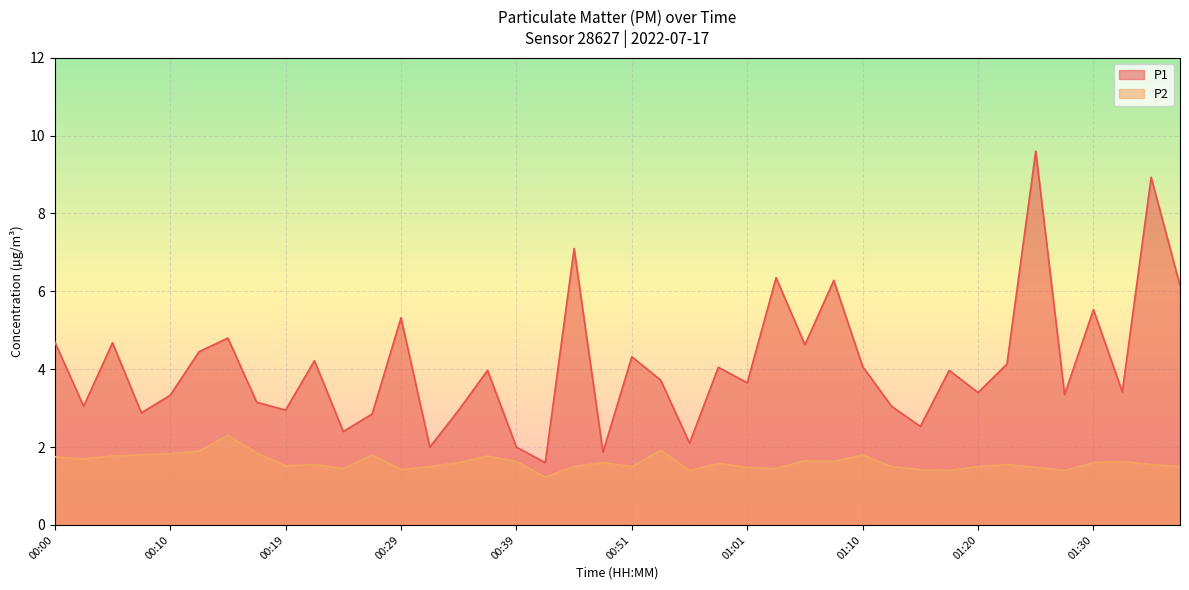

List the labels in order of P2 value, largest first.

00:14, 00:53, 00:12, 00:17, 00:10, 00:07, 00:27, 01:10, 00:05, 00:36, 00:00, 00:02, 01:06, 00:39, 01:08, 01:32, 00:34, 00:49, 01:30, 00:58, 00:22, 01:23, 01:35, 00:19, 00:31, 00:44, 00:51, 01:13, 01:20, 01:37, 01:01, 01:25, 00:24, 01:03, 00:29, 01:15, 00:56, 01:18, 01:28, 00:41